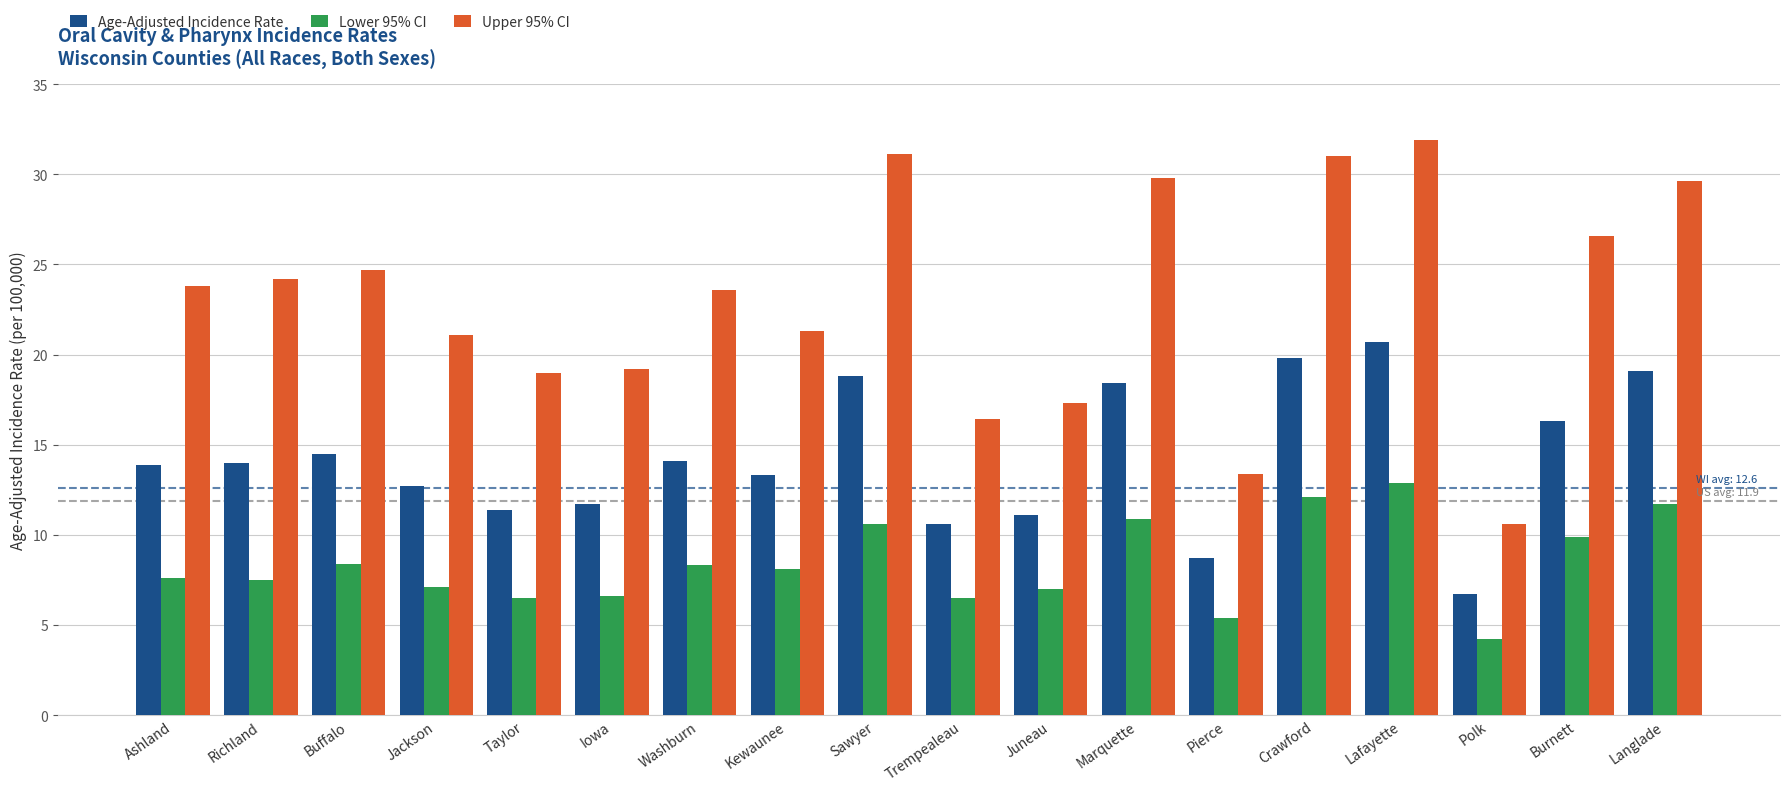

What is the total value across all series at Iowa?

37.5